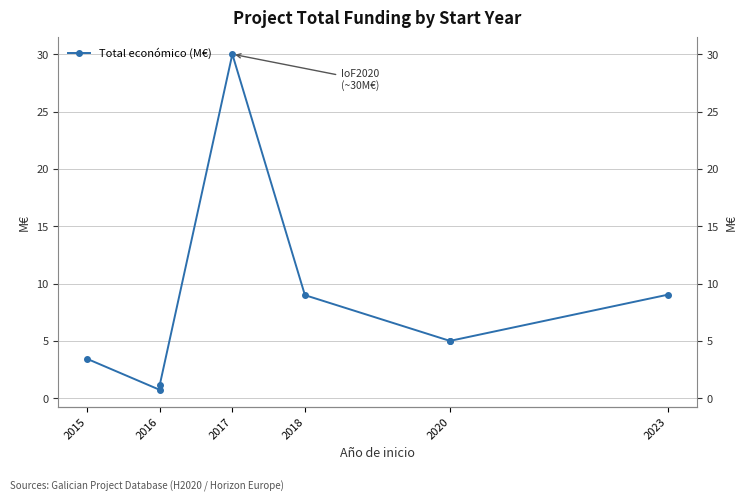

What is the approximate value at 2020?

5.0